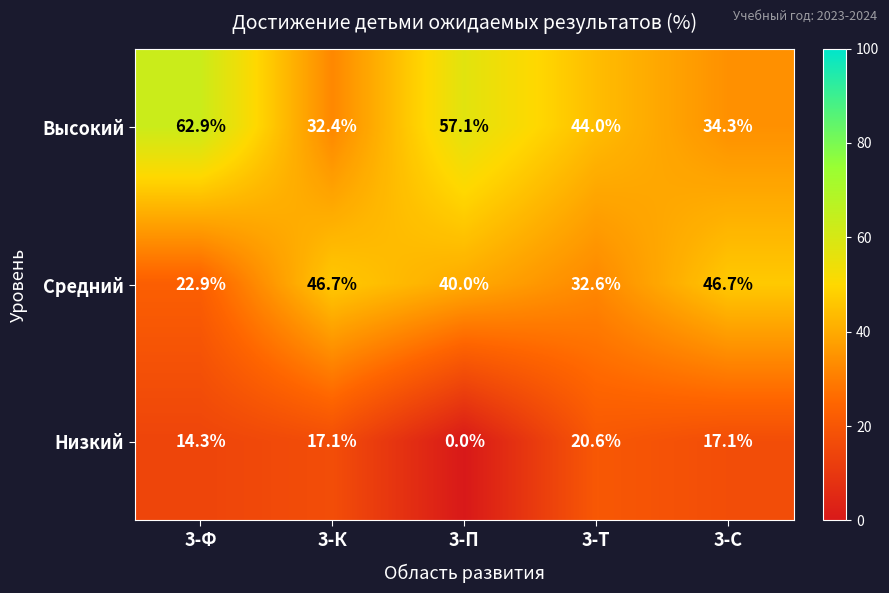

What value does the Низкий series have at 3-Ф?

14.3